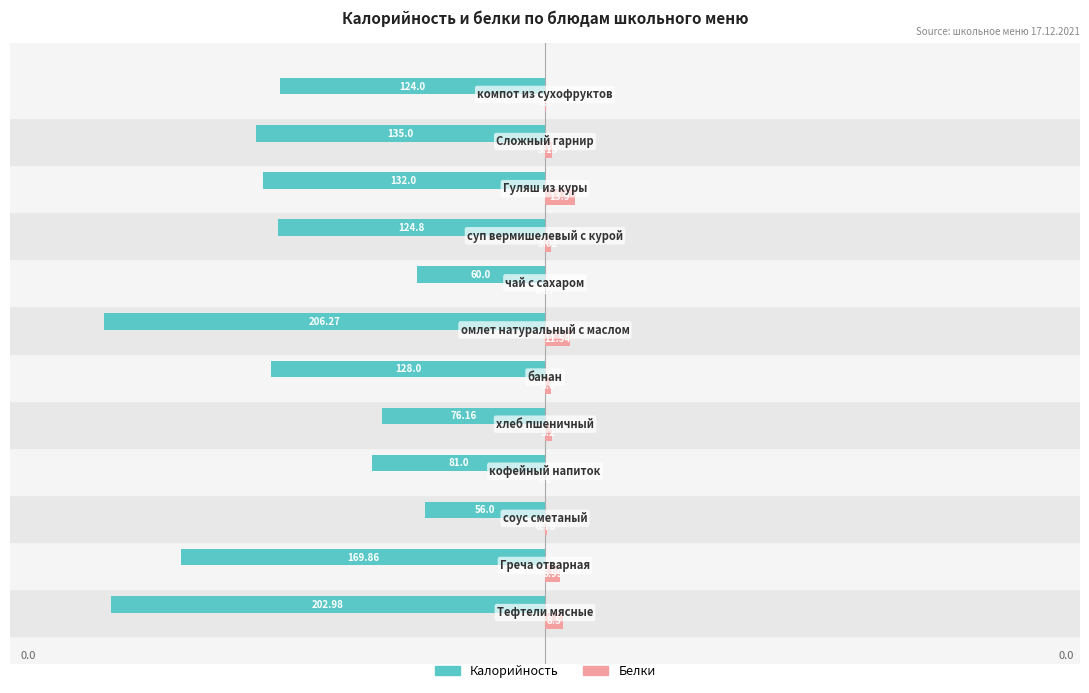

What is the average value of the Калорийность series?

-124.7